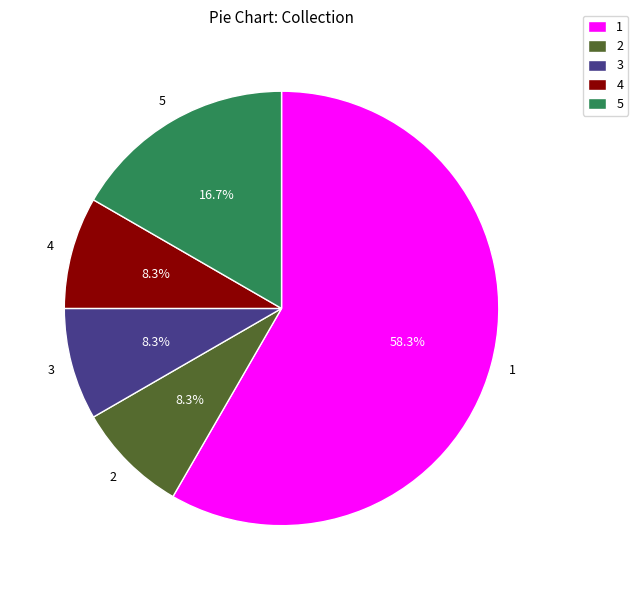

Which slice represents more than half of the pie?

1